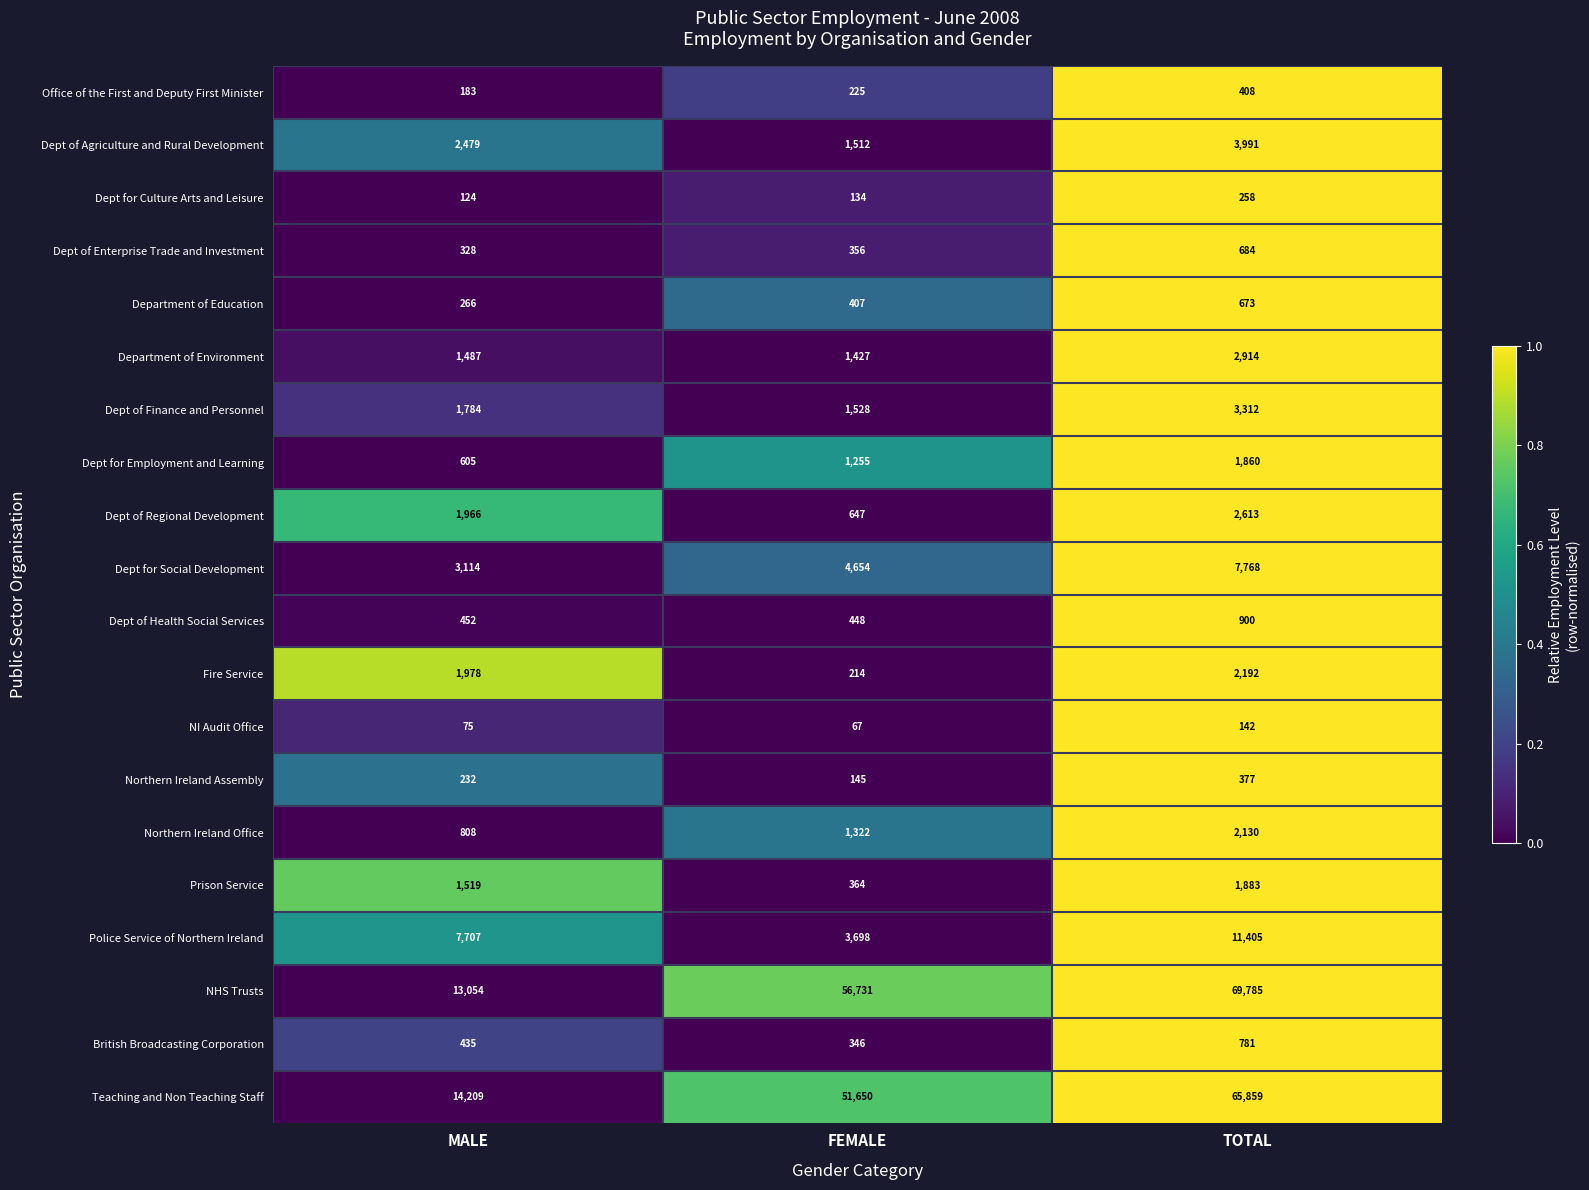

What is the greatest value displayed?

69785